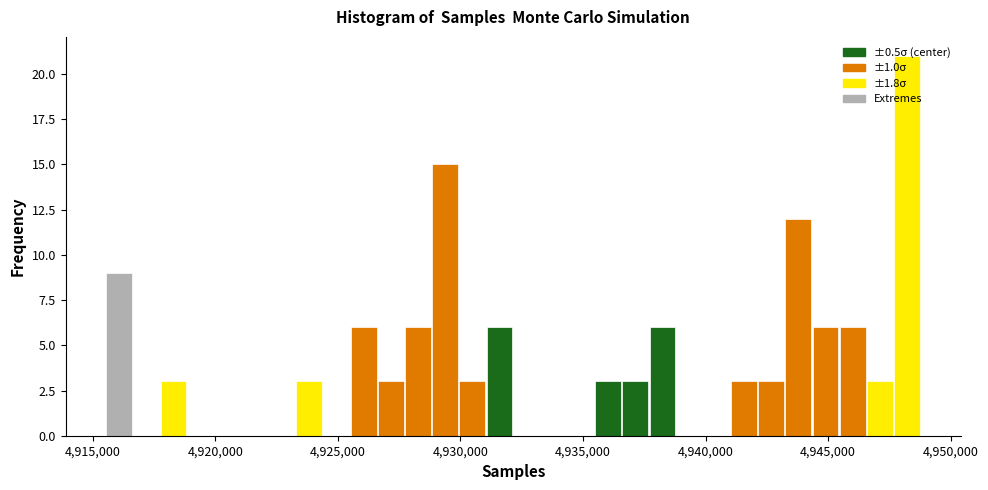

Read against the x-axis, roughly where is the centre of the tallest bar?

4948000